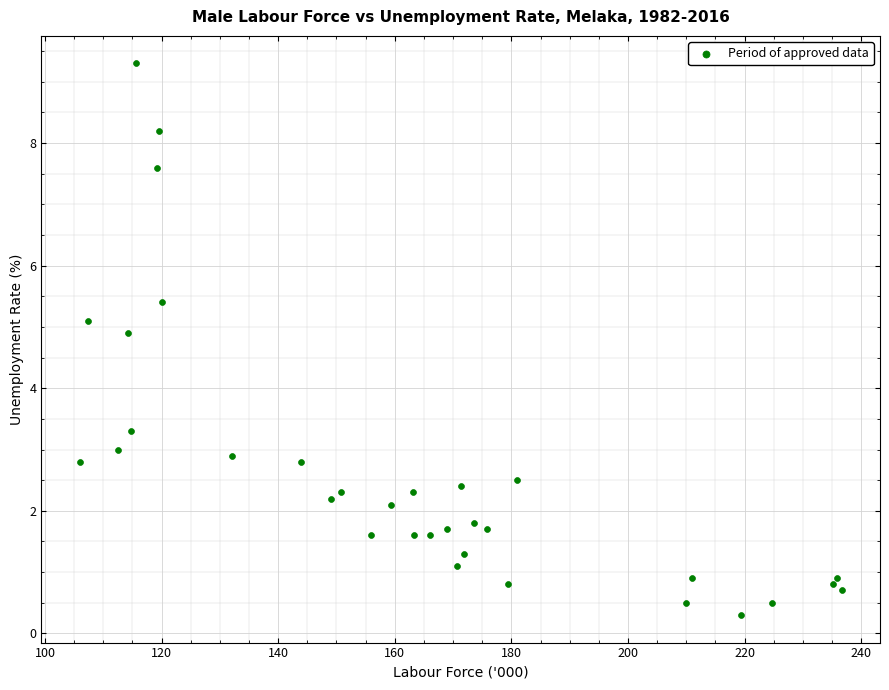

What is the range of Y values (max minus min)?

9.0